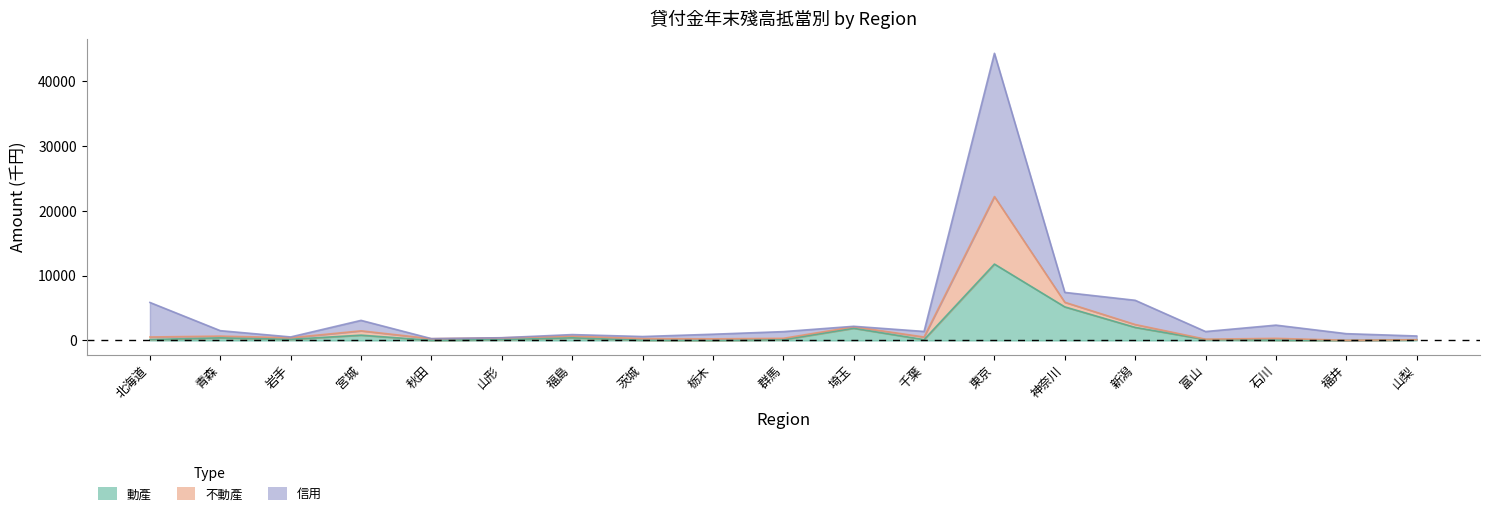

What is the label of the 17th point from the left?

石川